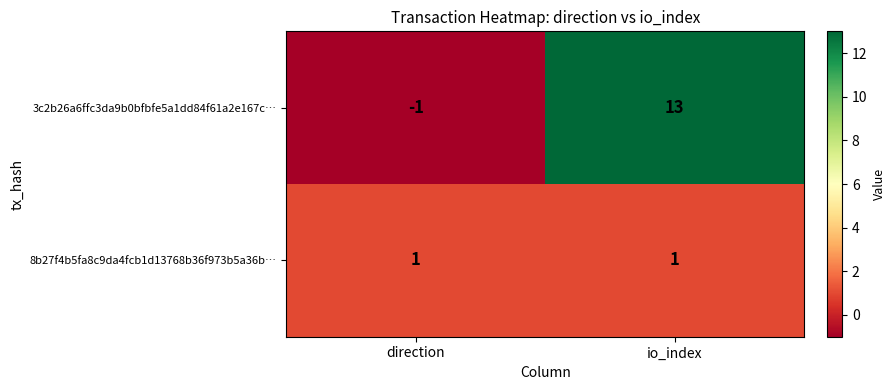

Reading right to left, extract all data points from this chart.

3c2b26a6ffc3da9b0bfbfe5a1dd84f61a2e167c…: io_index=13	direction=-1
8b27f4b5fa8c9da4fcb1d13768b36f973b5a36b…: io_index=1	direction=1